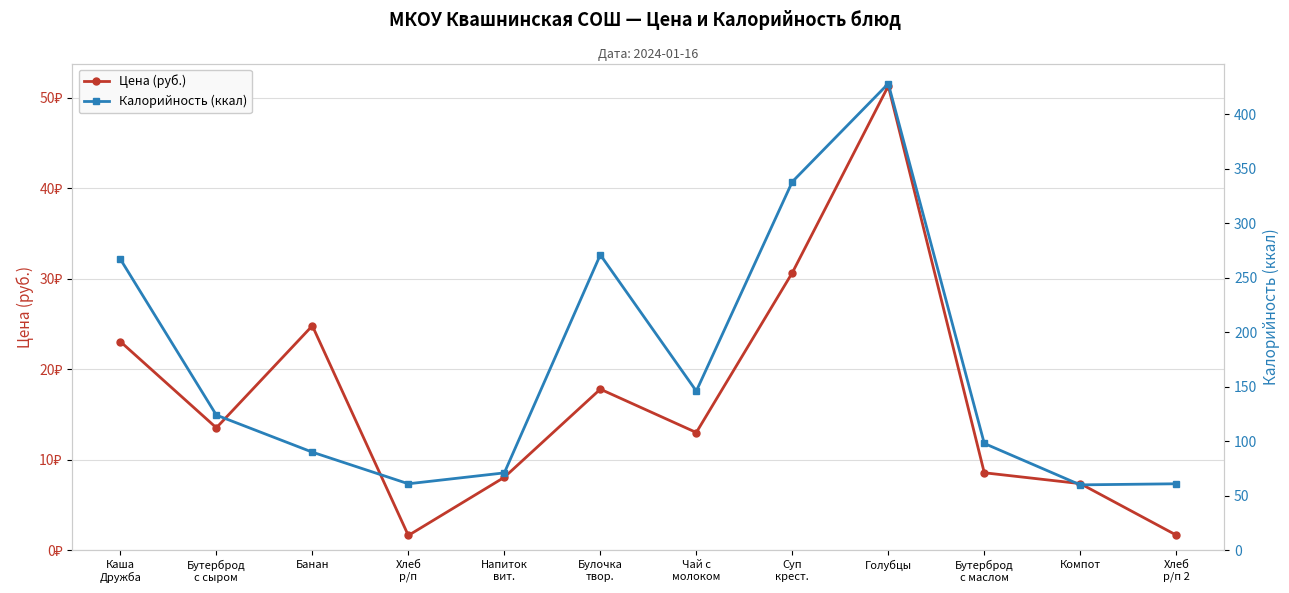

What is the difference between the highest and lowest values at Компот?

52.6